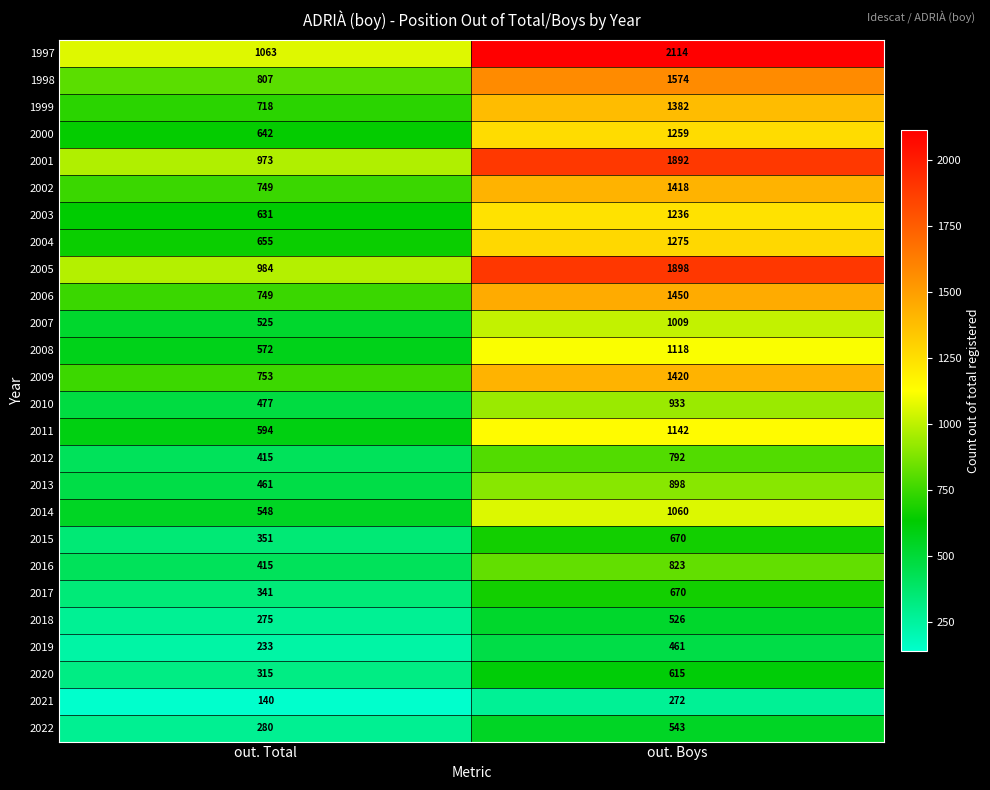

At which category does the chart reach its peak across all series?

out. Boys